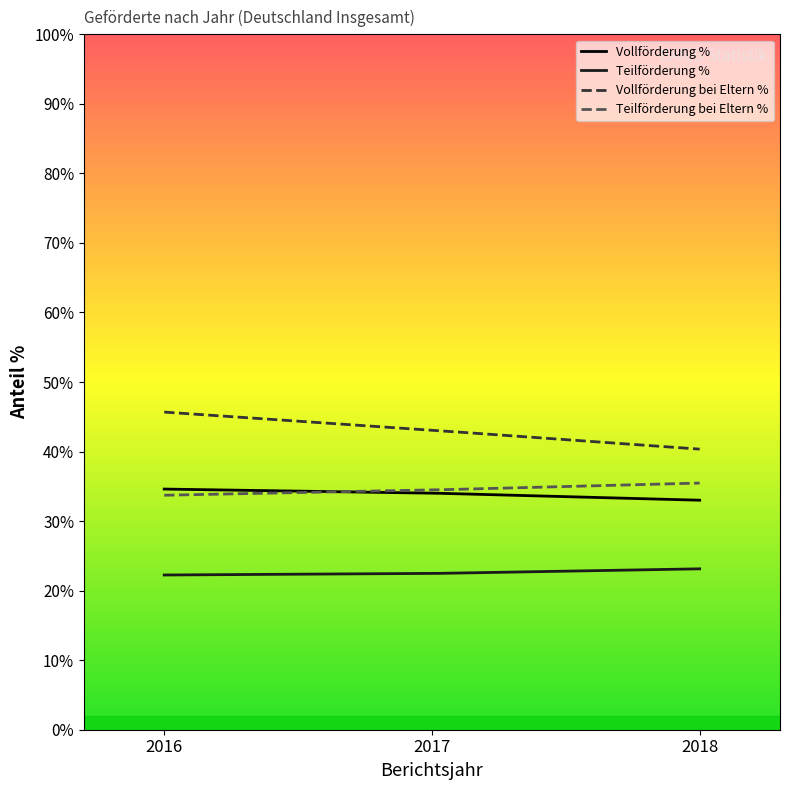

What is the maximum value for Vollförderung bei Eltern %?

45.7